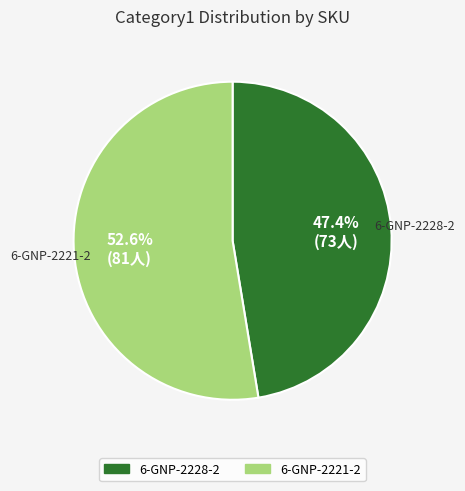

To the nearest percent, what is the combined percentage of 6-GNP-2228-2 and 6-GNP-2221-2?

100%